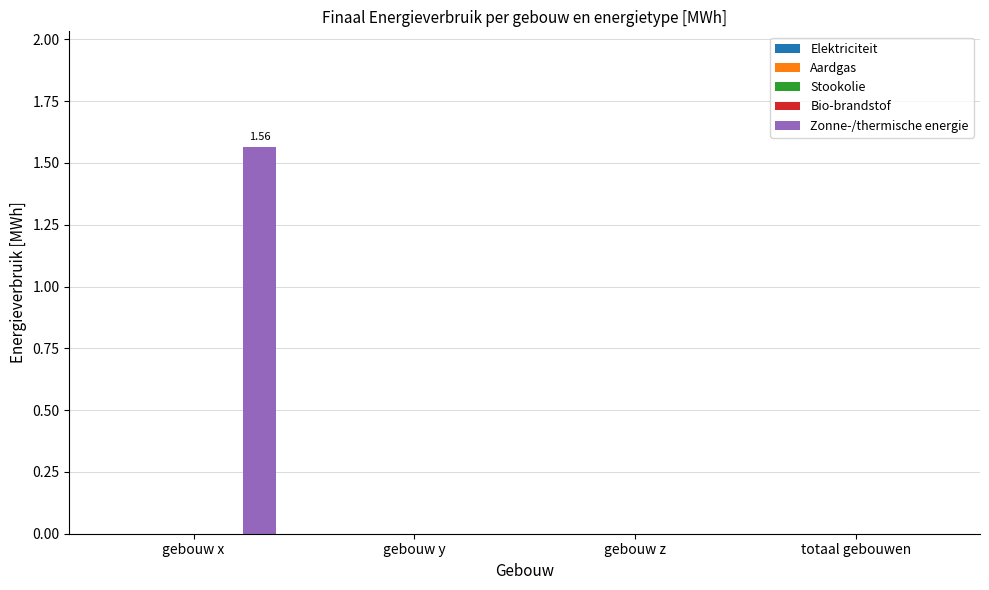

What is the label of the 1st bar from the left?

gebouw x